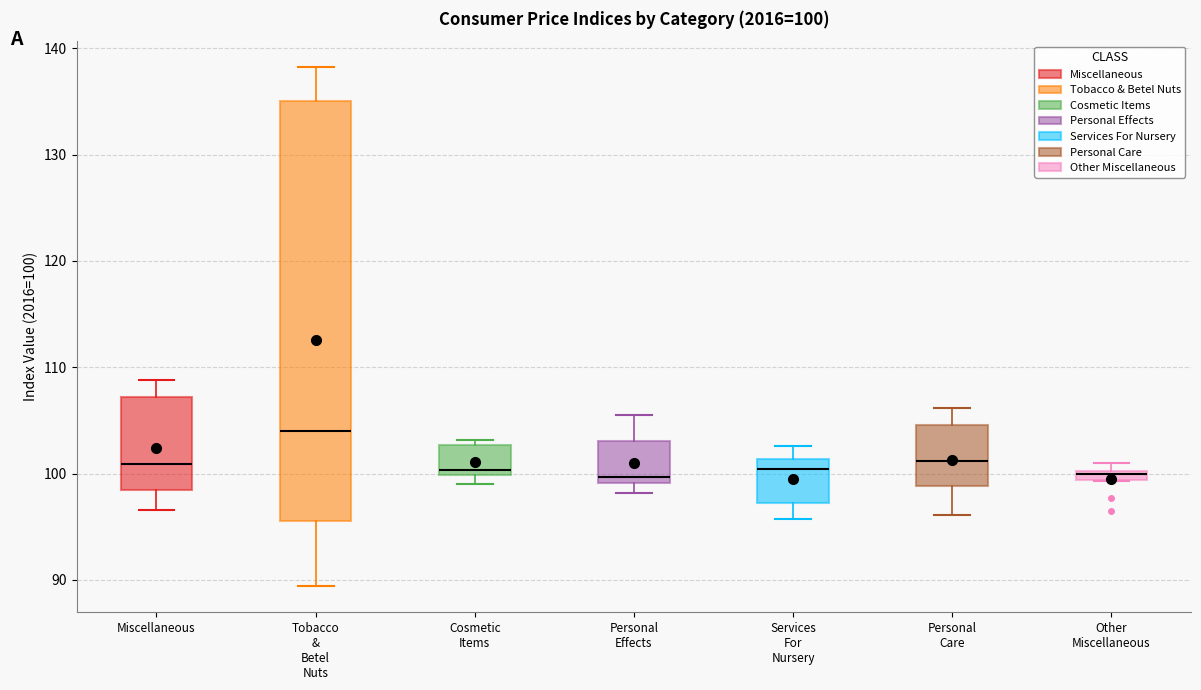

Which box is the tallest, from its lower edge to its upper edge?

Tobacco & Betel Nuts